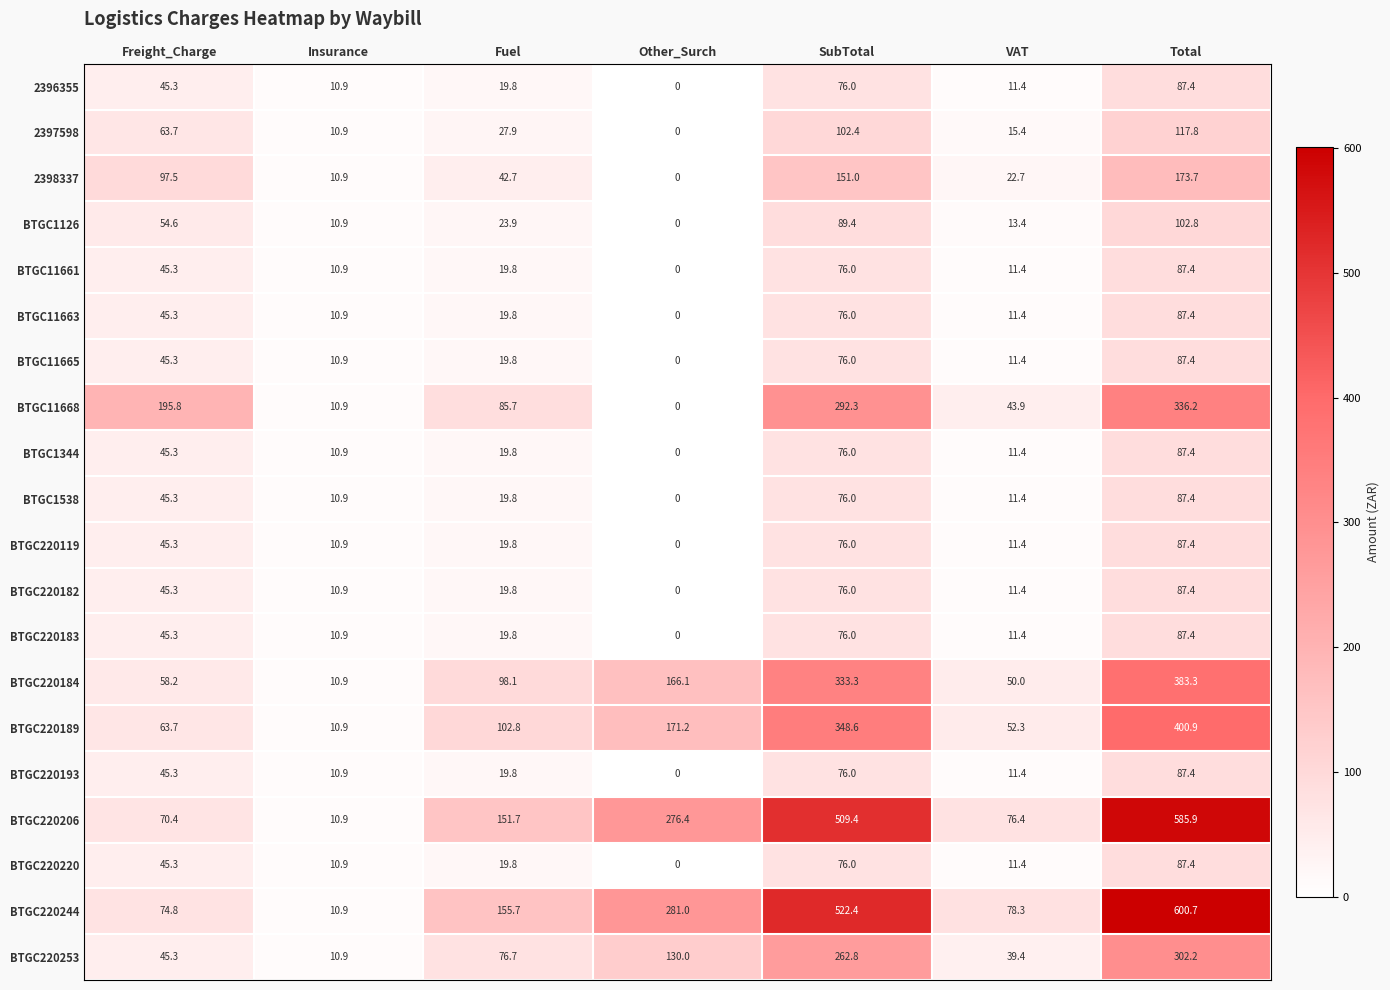

Which category has the lowest value in the BTGC220206 series?

Insurance